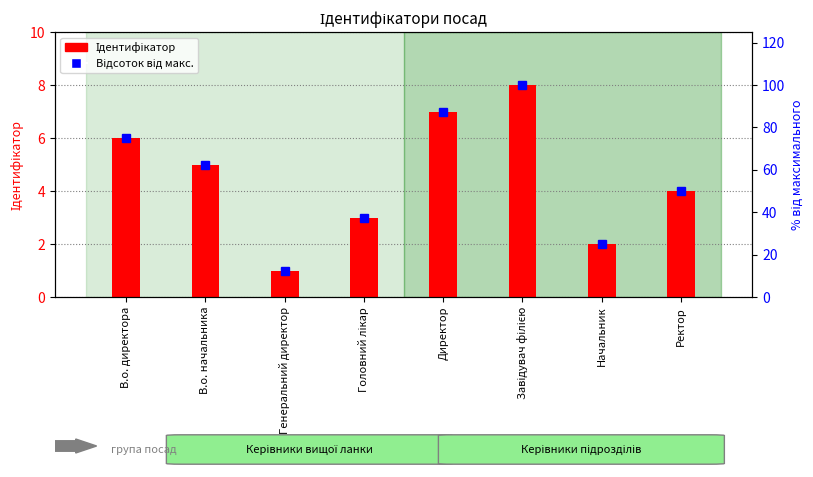

How many distinct data groups are displayed?

2